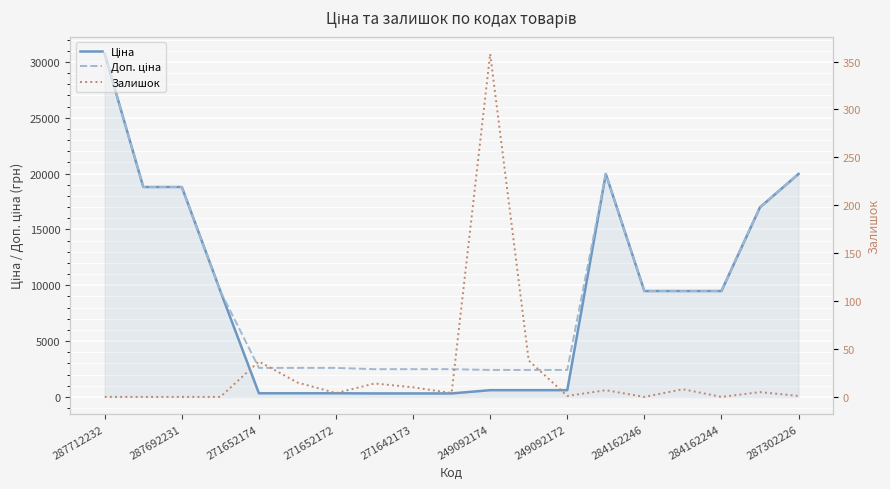

What are all the series names shown in the legend?

Ціна, Доп. ціна, Залишок